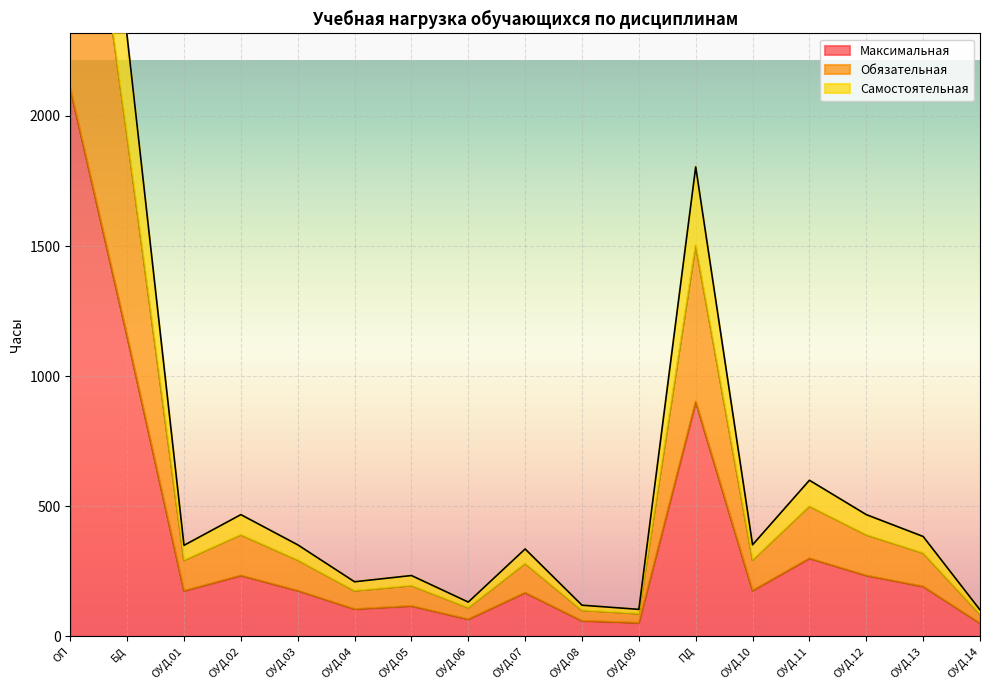

At which label does Максимальная reach its peak?

ОП